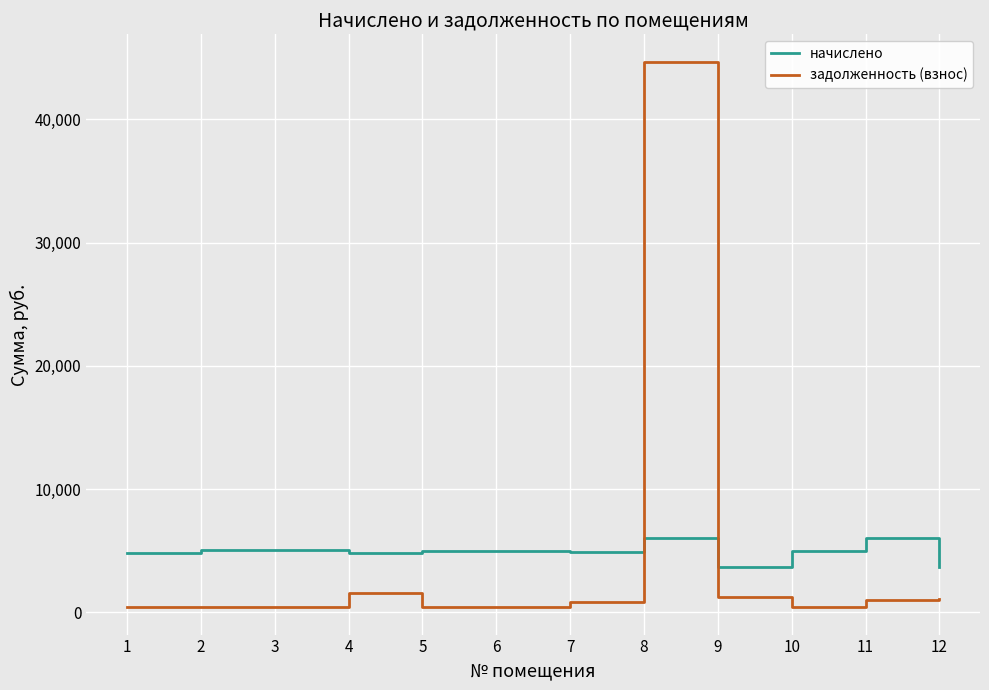

How many values in the начислено series exceed 4976?

6